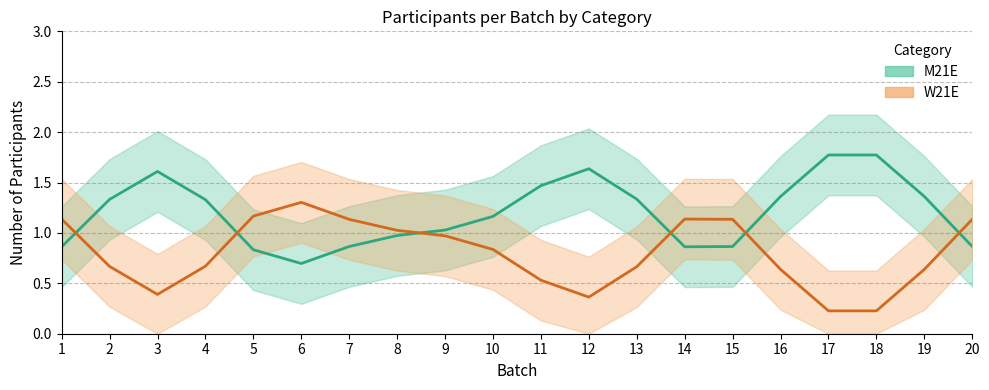

The value of W21E at 12 is 3. True or false?

False